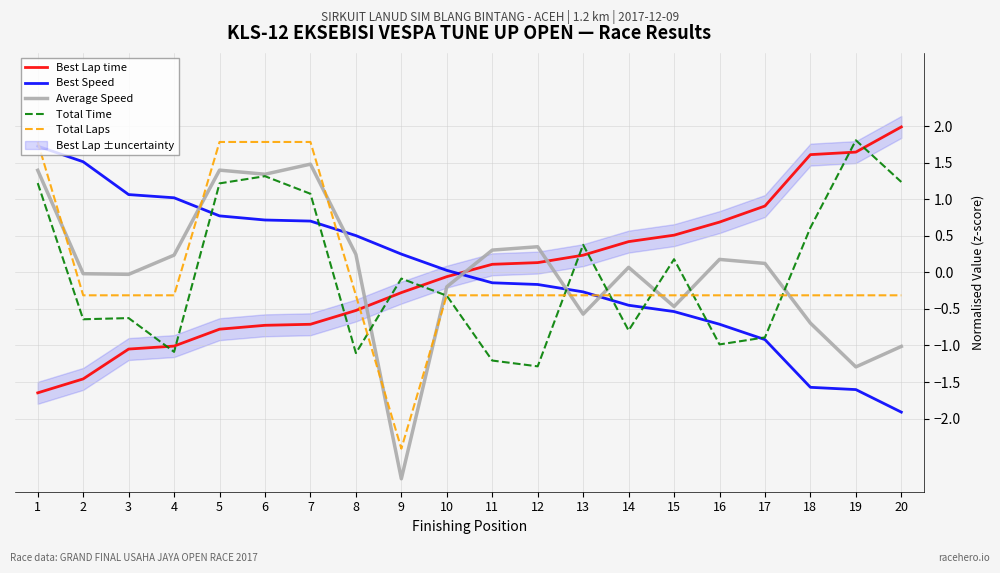

Reading right to left, what are all the values shown in this chart?

Best Lap time: 2.0	1.6	1.6	0.9	0.7	0.5	0.4	0.2	0.1	0.1	-0.1	-0.3	-0.5	-0.7	-0.7	-0.8	-1.0	-1.0	-1.5	-1.6
Best Speed: -1.9	-1.6	-1.6	-0.9	-0.7	-0.5	-0.5	-0.3	-0.2	-0.1	0.0	0.2	0.5	0.7	0.7	0.8	1.0	1.1	1.5	1.7
Average Speed: -1.0	-1.3	-0.7	0.1	0.2	-0.5	0.1	-0.6	0.3	0.3	-0.2	-2.8	0.2	1.5	1.3	1.4	0.2	-0.0	-0.0	1.4
Total Time: 1.2	1.8	0.6	-0.9	-1.0	0.2	-0.8	0.4	-1.3	-1.2	-0.3	-0.1	-1.1	1.1	1.3	1.2	-1.1	-0.6	-0.6	1.2
Total Laps: -0.3	-0.3	-0.3	-0.3	-0.3	-0.3	-0.3	-0.3	-0.3	-0.3	-0.3	-2.4	-0.3	1.8	1.8	1.8	-0.3	-0.3	-0.3	1.8